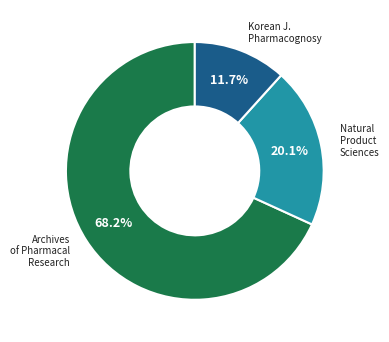

Does any single category account for the majority?

Yes